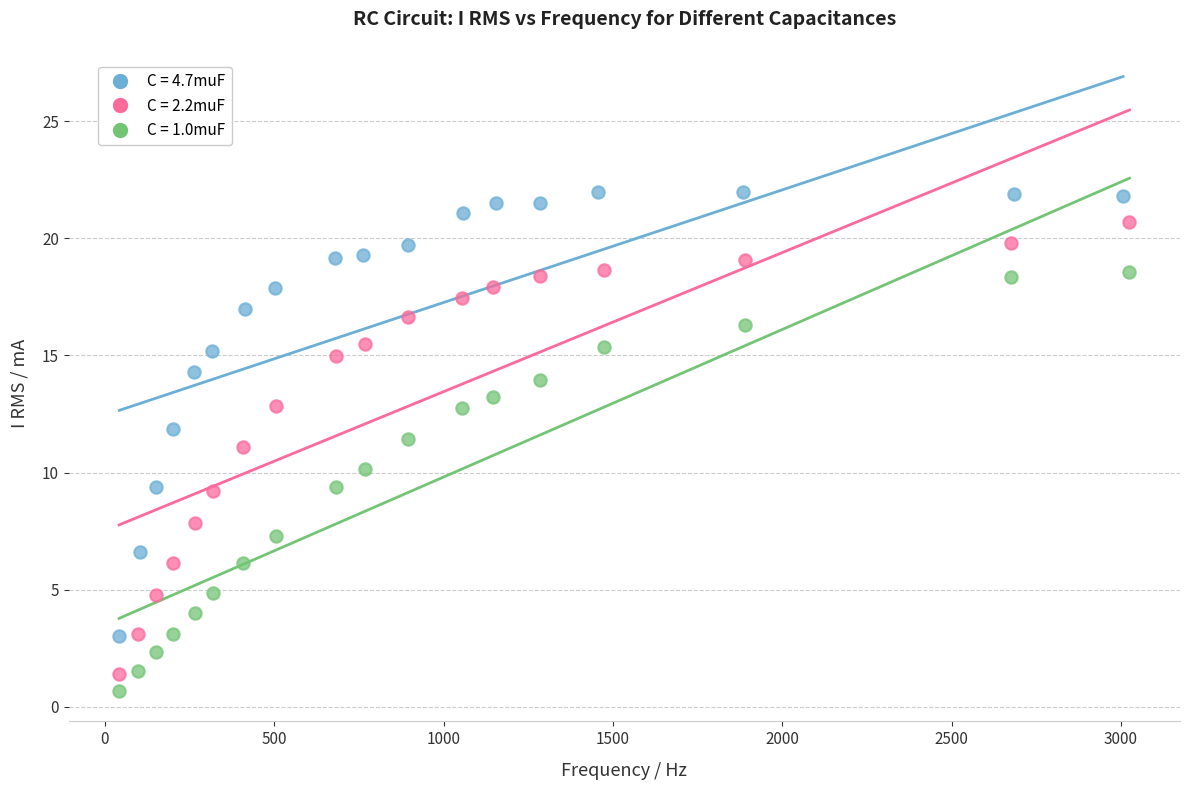

What are all the series names shown in the legend?

C = 4.7muF, C = 2.2muF, C = 1.0muF